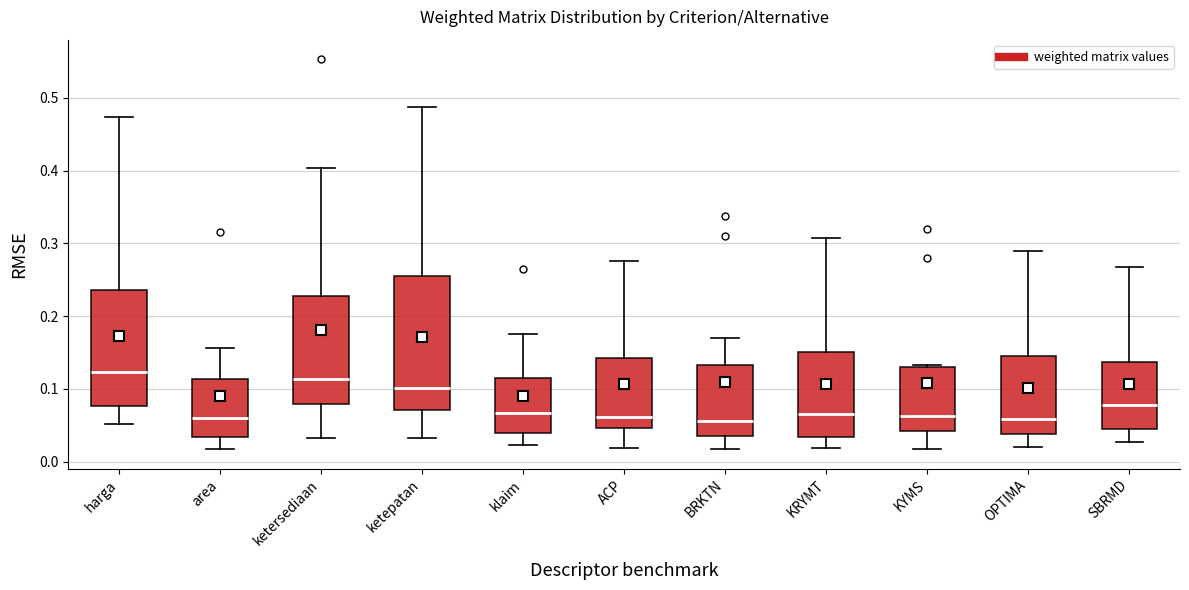

Reading left to right, read every box against the y-axis: the position of its median line, the range the box covers, and the ends of its whiskers. The values are not printed on the chart, so give them approximately, as read against the axis.

harga: median 0.12, box 0.08 to 0.24, whiskers 0.05 to 0.47
area: median 0.06, box 0.03 to 0.11, whiskers 0.02 to 0.16
ketersediaan: median 0.11, box 0.08 to 0.23, whiskers 0.03 to 0.40
ketepatan: median 0.10, box 0.07 to 0.26, whiskers 0.03 to 0.49
klaim: median 0.07, box 0.04 to 0.11, whiskers 0.02 to 0.18
ACP: median 0.06, box 0.05 to 0.14, whiskers 0.02 to 0.28
BRKTN: median 0.06, box 0.03 to 0.13, whiskers 0.02 to 0.17
KRYMT: median 0.07, box 0.03 to 0.15, whiskers 0.02 to 0.31
KYMS: median 0.06, box 0.04 to 0.13, whiskers 0.02 to 0.13
OPTIMA: median 0.06, box 0.04 to 0.14, whiskers 0.02 to 0.29
SBRMD: median 0.08, box 0.05 to 0.14, whiskers 0.03 to 0.27